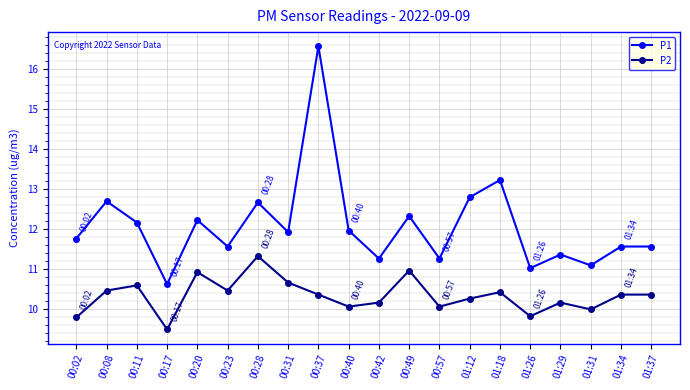

True or false: P1 and P2 cross at least once.

False